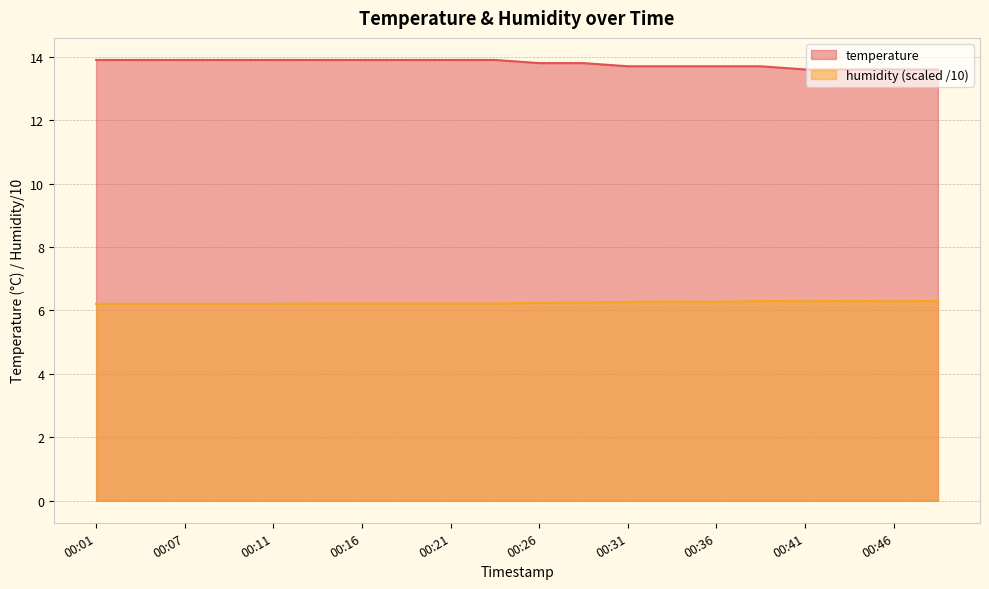

How many humidity values are between 6 and 7?

20